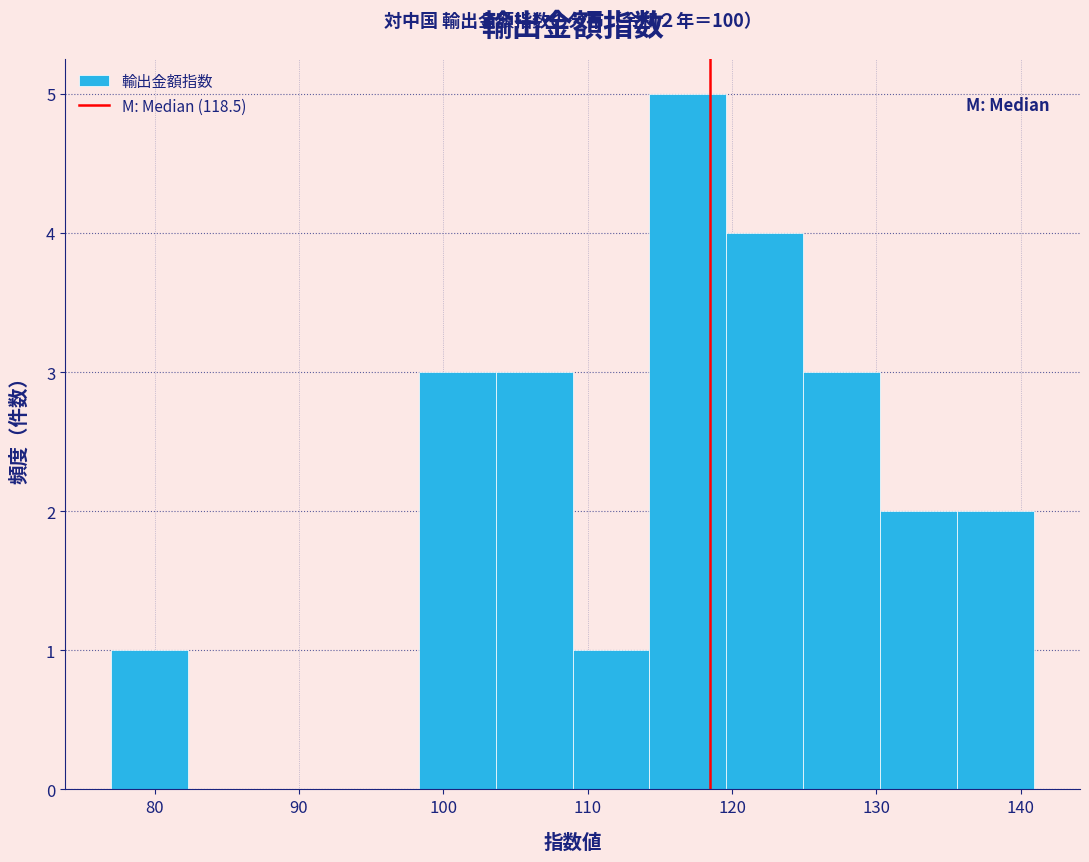

Which range on the x-axis has the tallest bar?

114 to 120